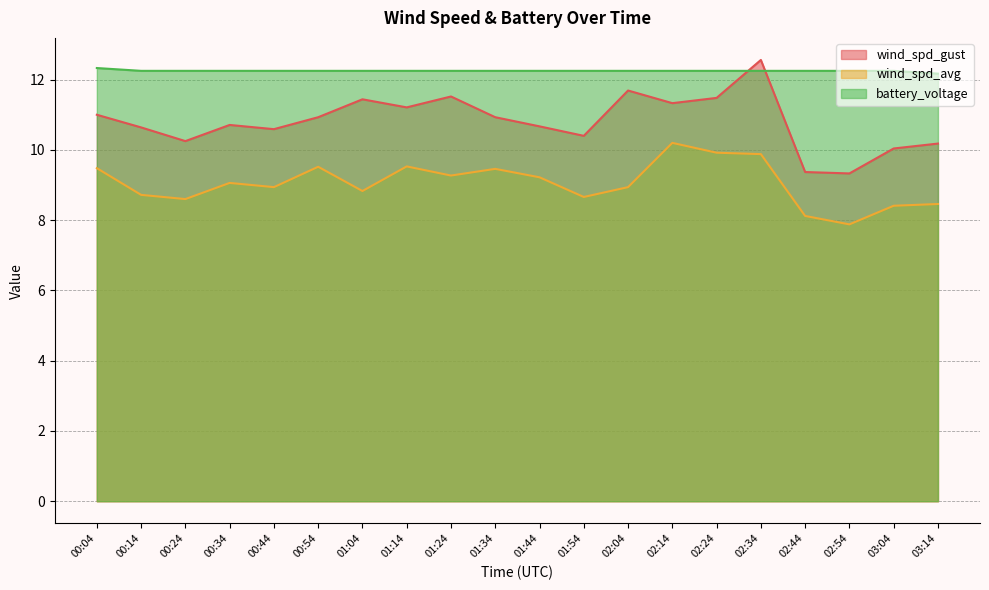

At how many categories does at least one series exceed 8?

20